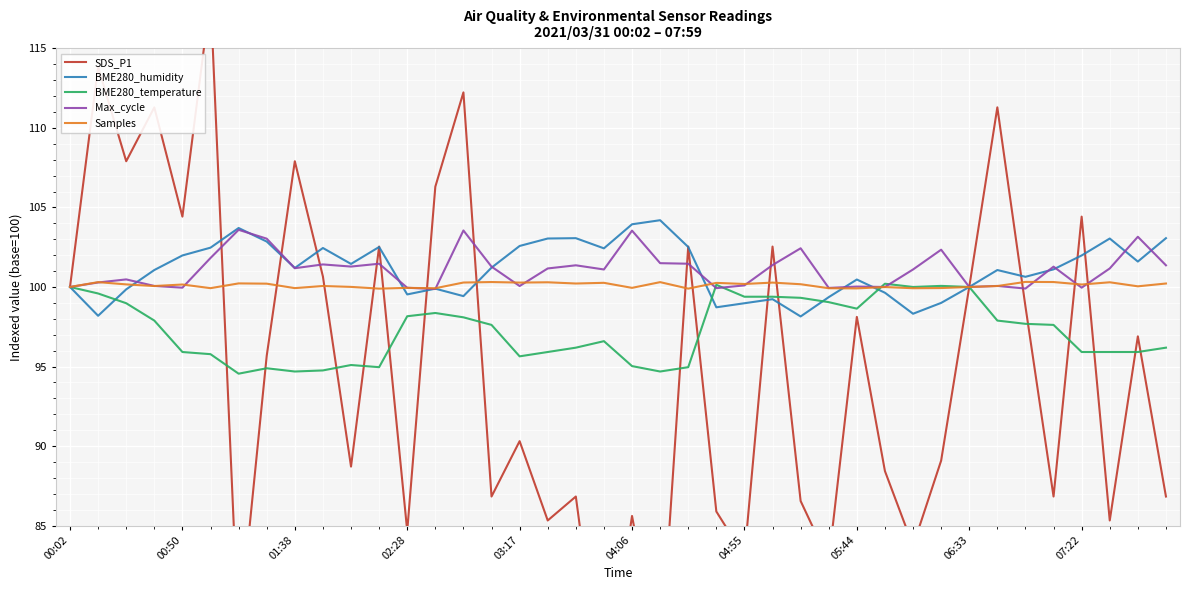

The Max_cycle series shows 102.3 at 31. True or false?

True